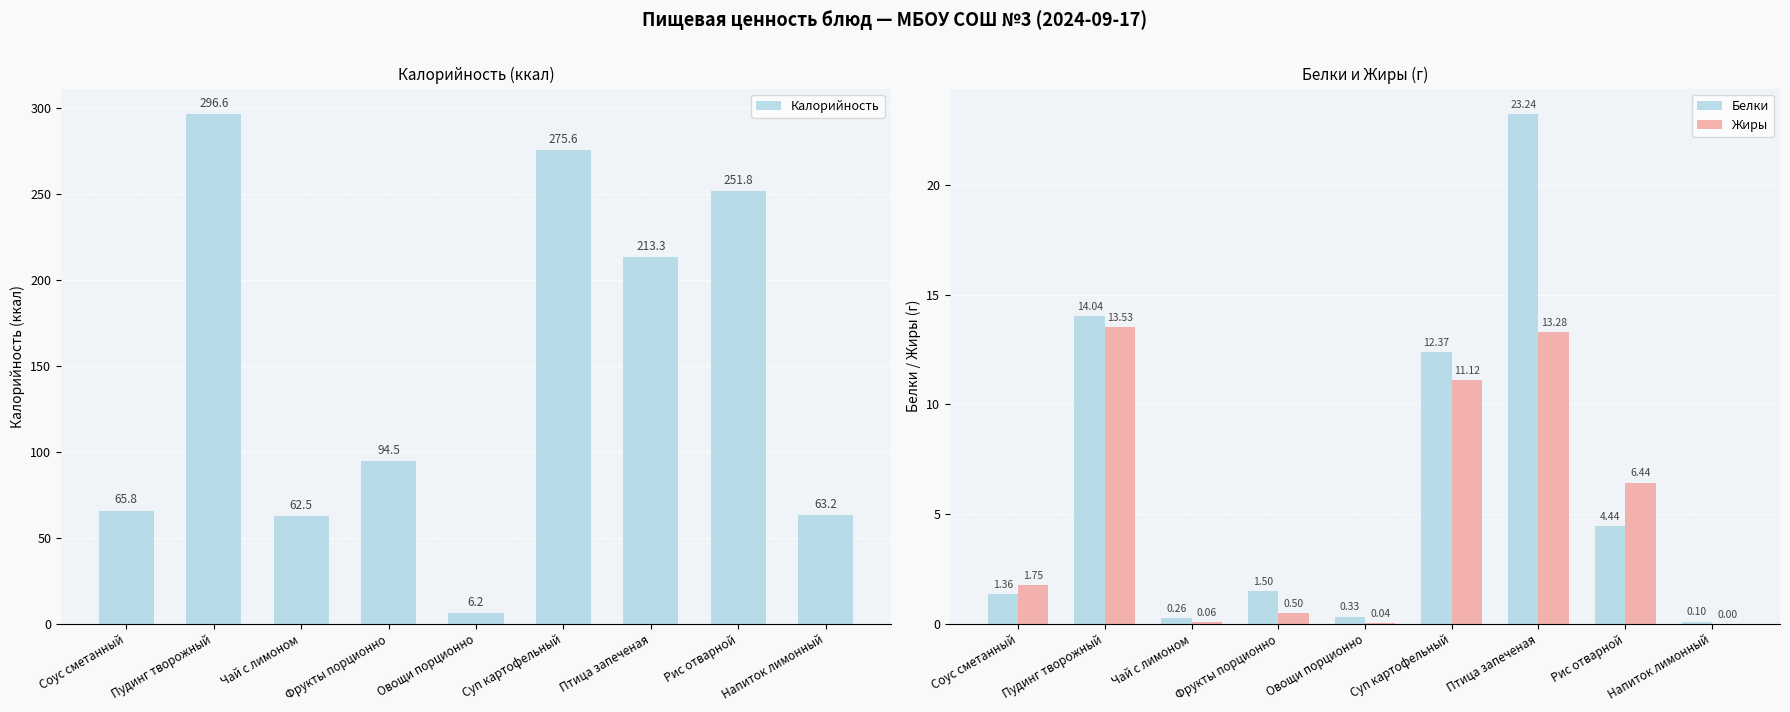

Where does the Белки series first go above 1?

Соус сметанный